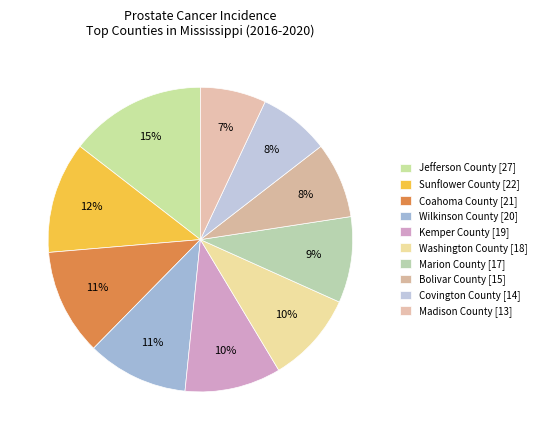

Rank the categories by value from lowest to highest.

Madison County, Covington County, Bolivar County, Marion County, Washington County, Kemper County, Wilkinson County, Coahoma County, Sunflower County, Jefferson County